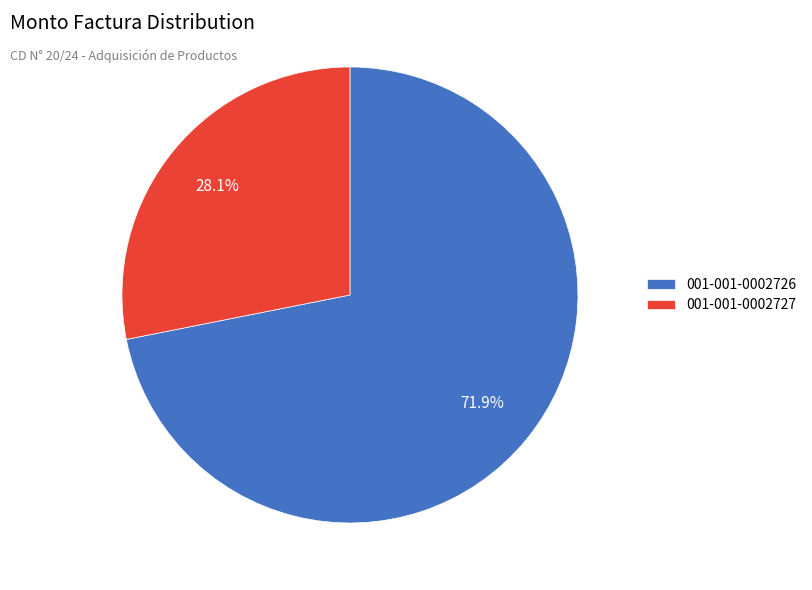

How many slices are in this pie chart?

2